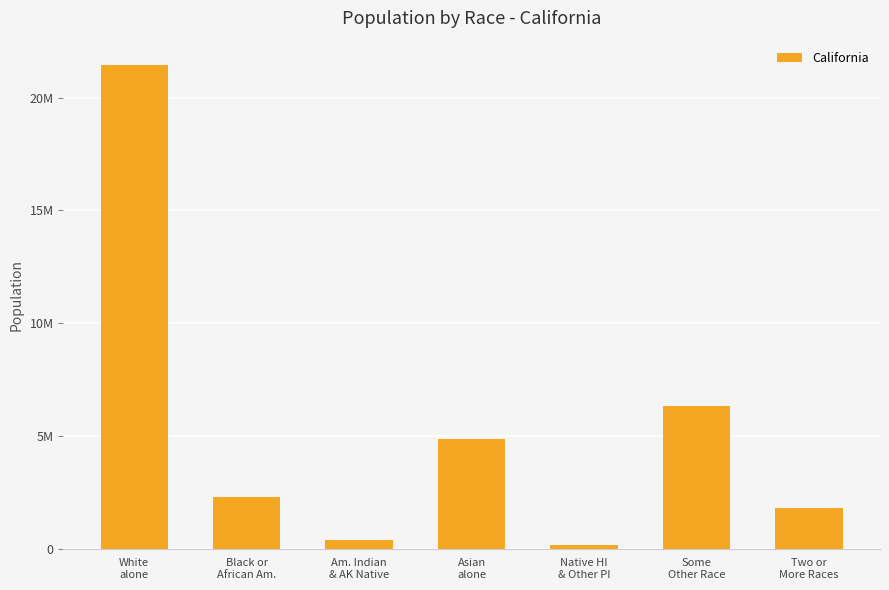

At which label is the value closest to 10799160?

Some
Other Race